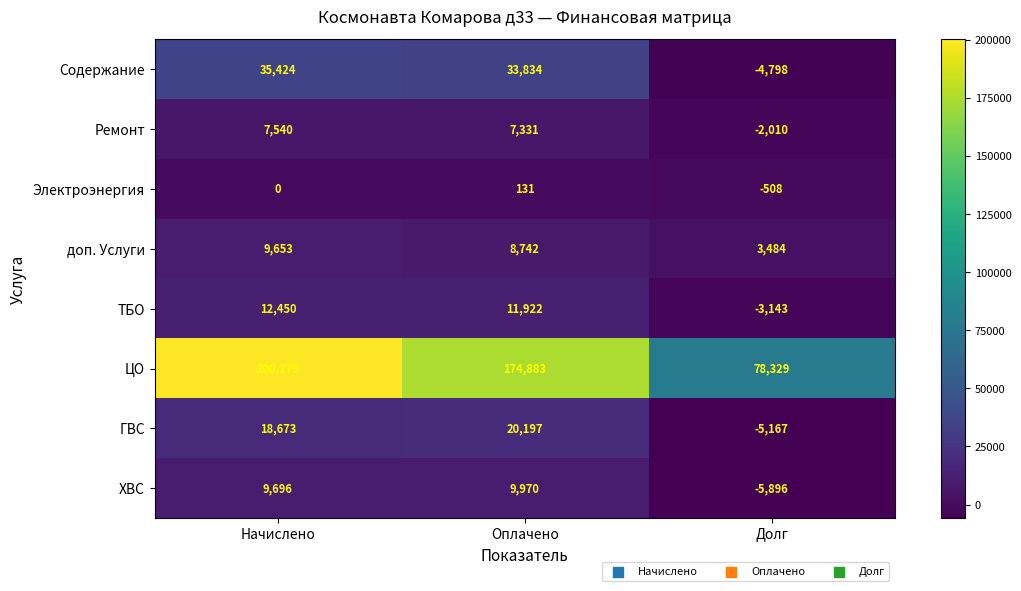

True or false: ГВС has a value of 28496 at Начислено.

False